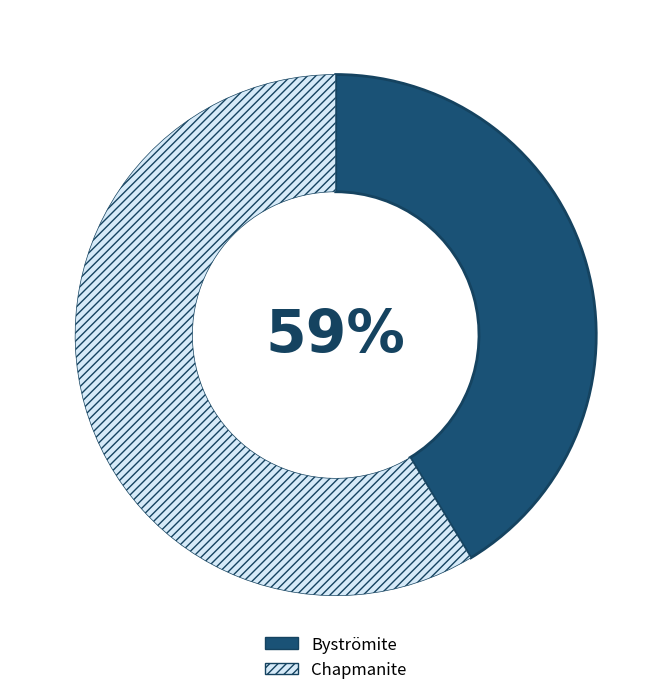

Approximately how many times larger is the value at Chapmanite compared to Byströmite?

1.4